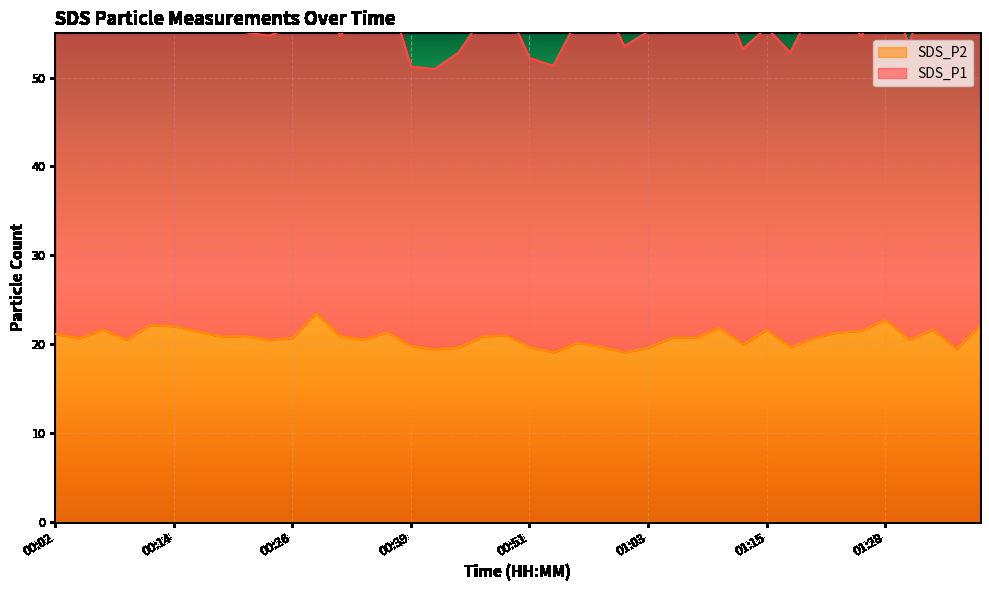

Reading left to right, list all the values displayed in this chart.

21.1	20.6	21.6	20.5	22.1	22.0	21.4	20.8	20.9	20.5	20.7	23.4	20.9	20.5	21.3	19.8	19.4	19.6	20.8	21.0	19.7	19.0	20.1	19.7	19.0	19.6	20.7	20.7	21.8	19.9	21.6	19.6	20.7	21.3	21.5	22.7	20.5	21.6	19.4	22.1